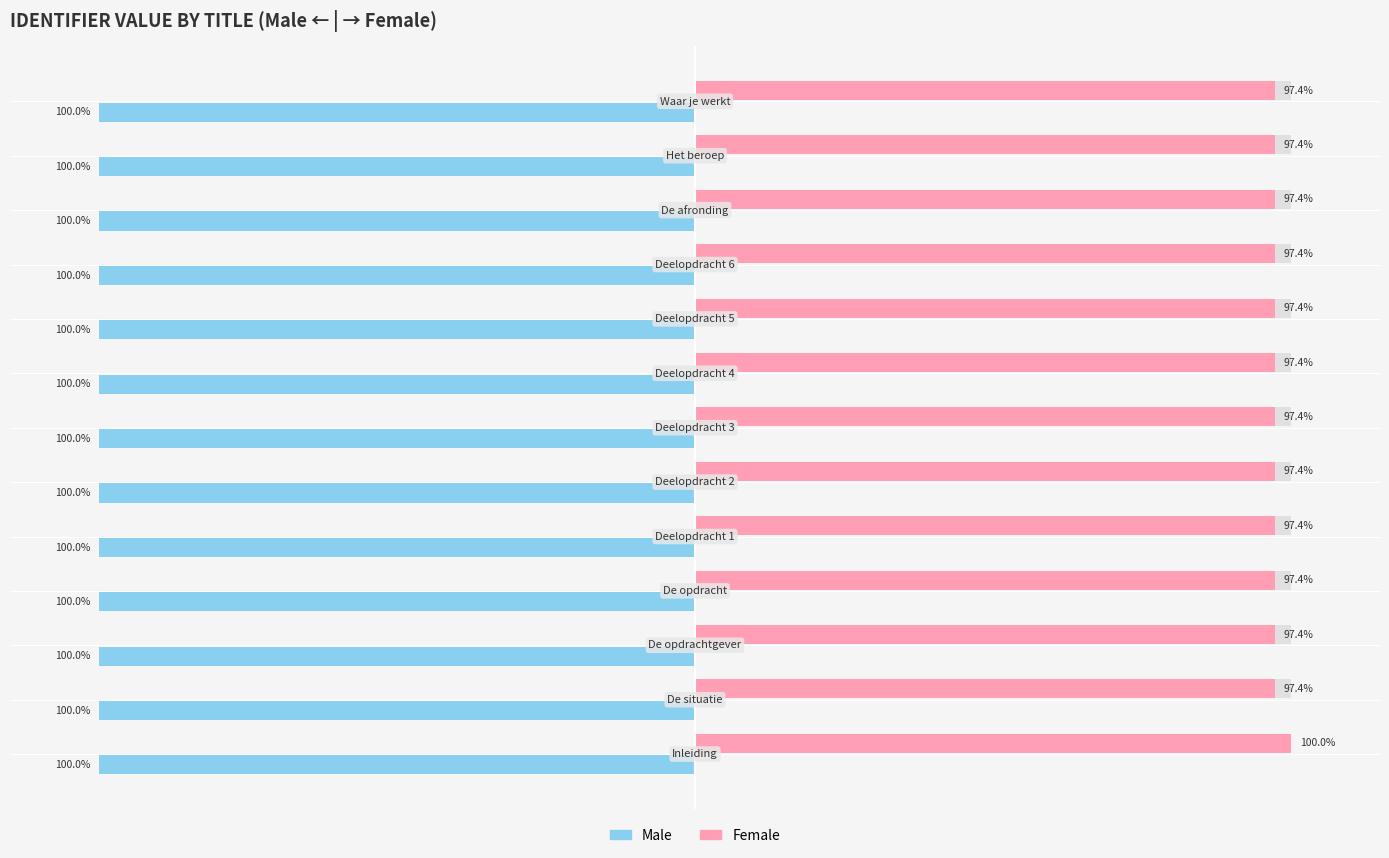

Are the bars grouped side by side (vs. stacked)?

Yes